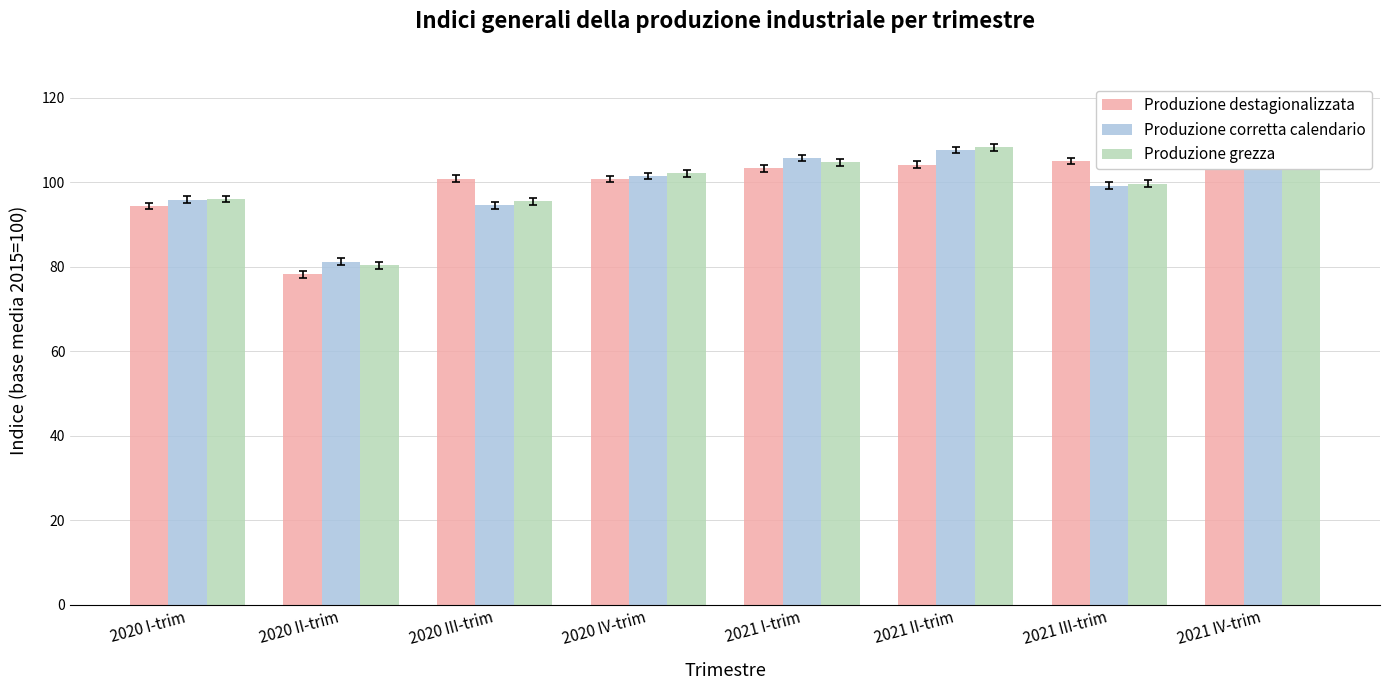

Which label corresponds to the smallest value in the chart?

2020 II-trim